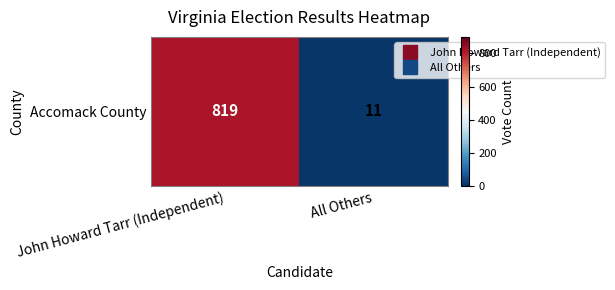

What is the sum of all values?

830